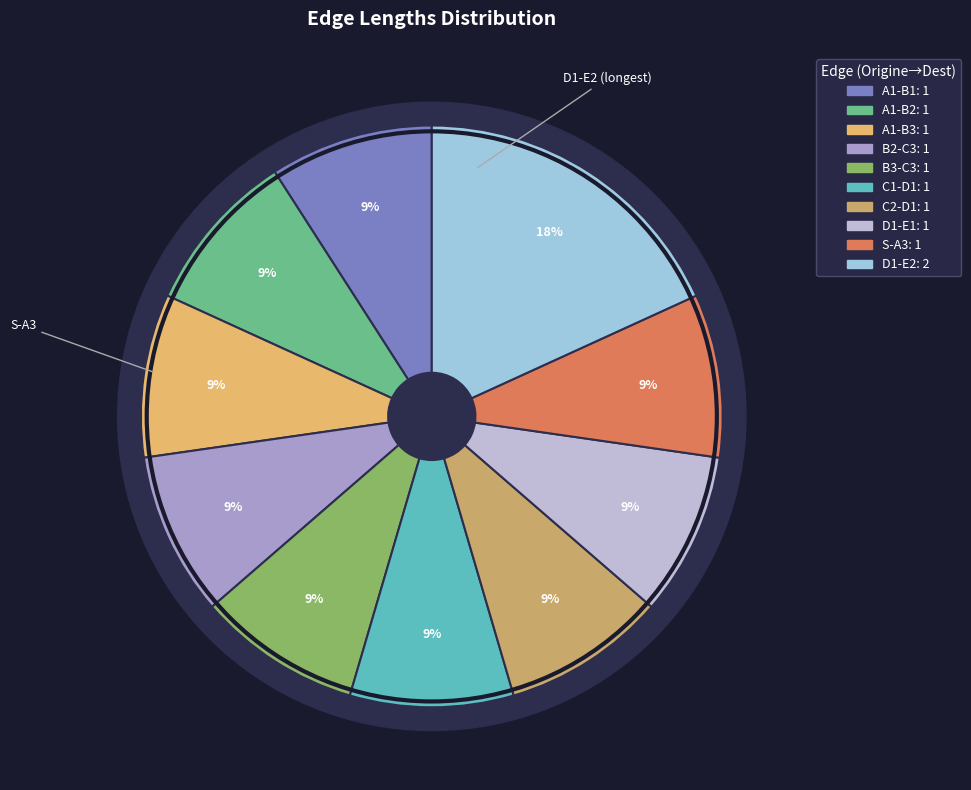

Is the sum of A1-B2 and A1-B3 greater than half?

No